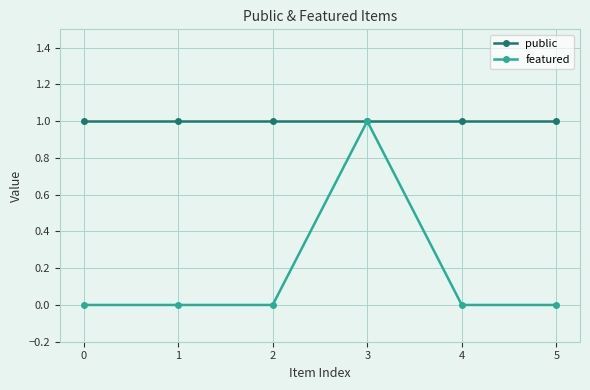

Reading left to right, transcribe all the data shown in this chart.

public: 1	1	1	1	1	1
featured: 0	0	0	1	0	0